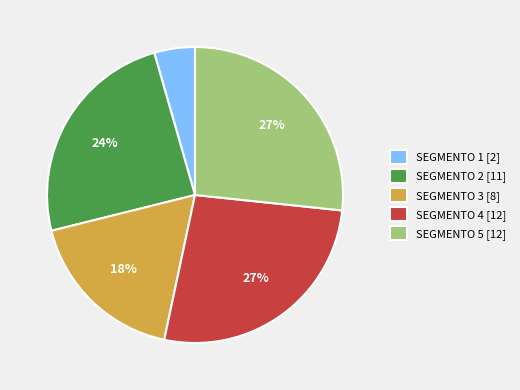

What is the ratio of the value at SEGMENTO 4 [12] to the value at SEGMENTO 2 [11]?

1.1